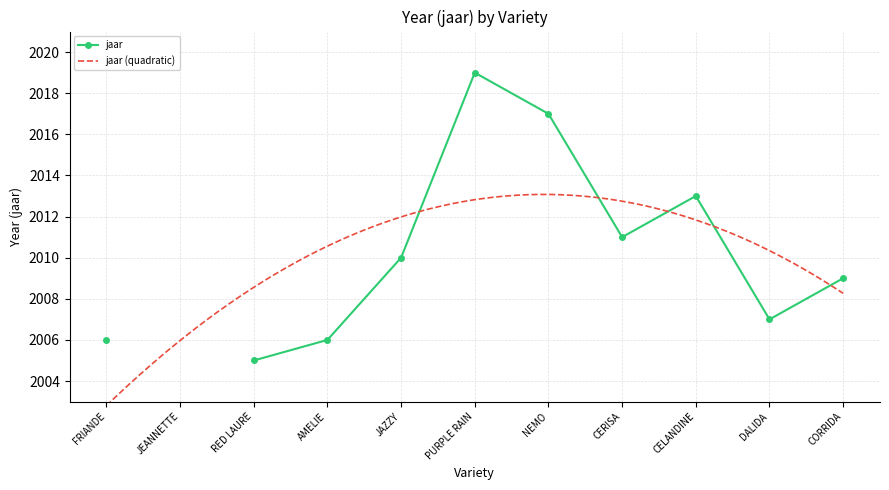

How many lines are shown in the chart?

1